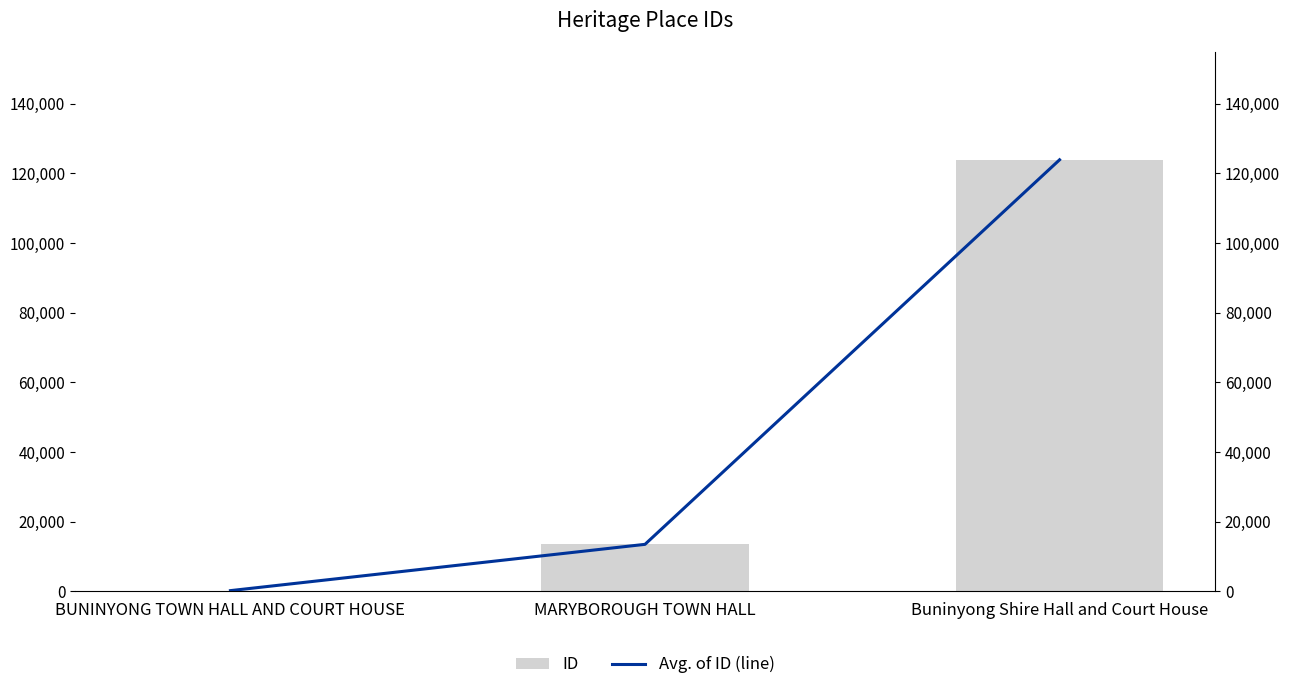

Are the bars horizontal?

No